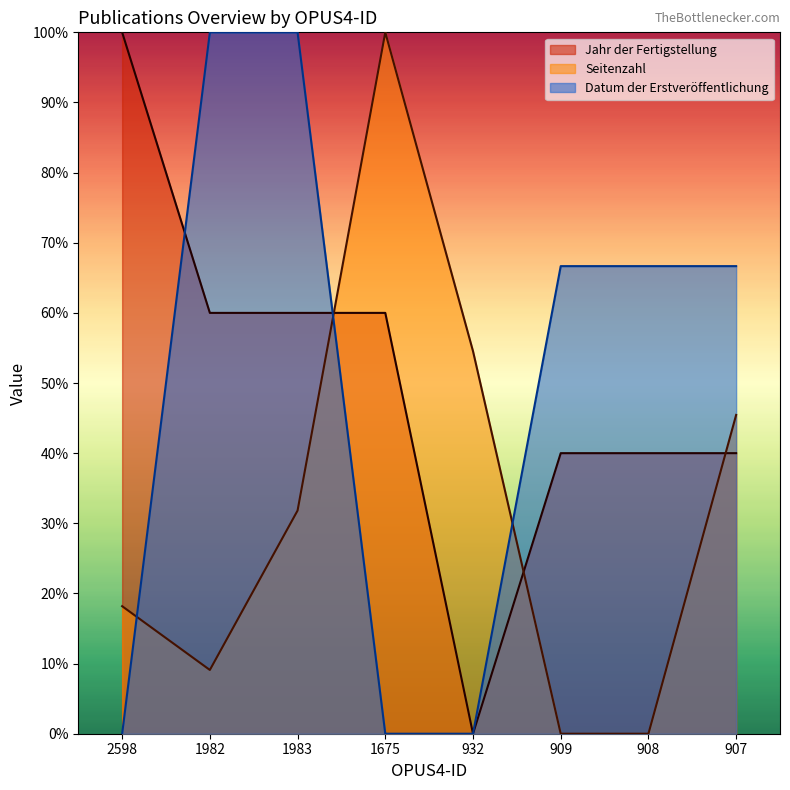

Where do Seitenzahl and Jahr der Fertigstellung first cross each other?

1983 and 1675